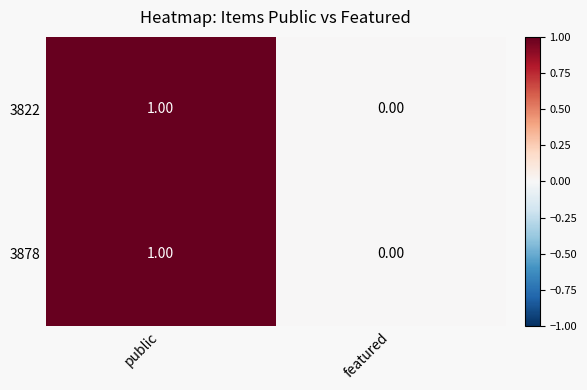

Is the value of 3878 at featured greater than the value of 3822 at public?

No